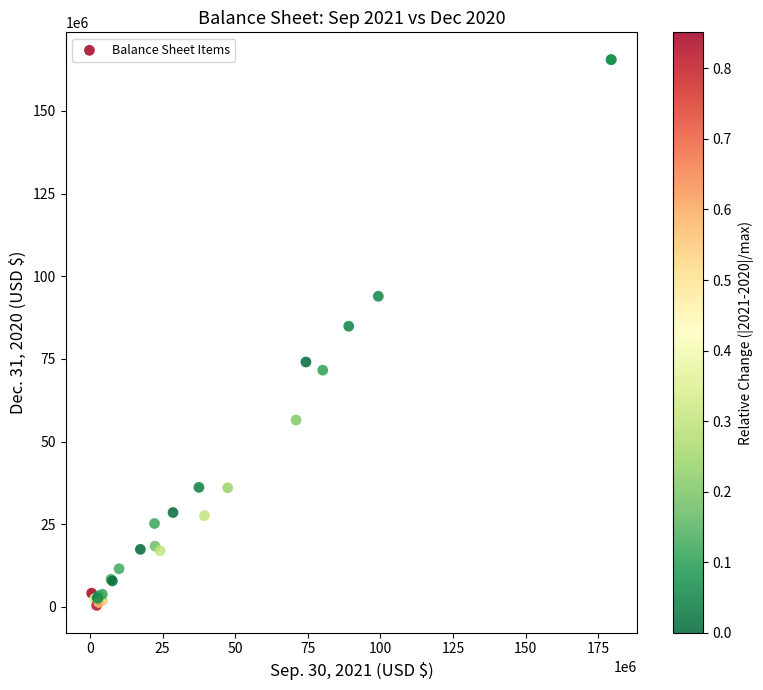

What Y value in the scatter plot is closest to 82964000?

84871000